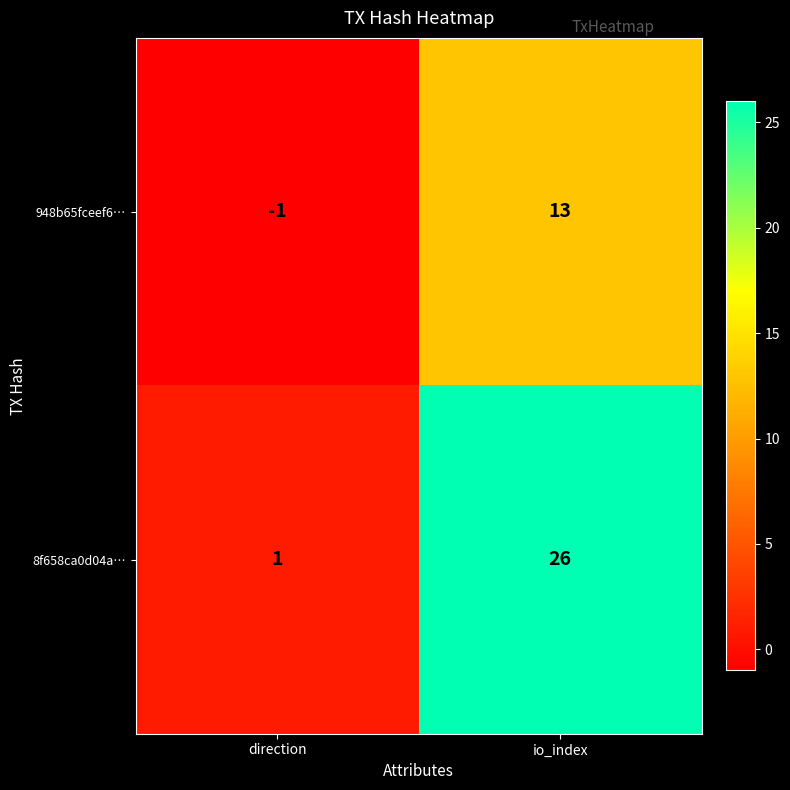

Rank the series by their maximum value, from lowest to highest.

948b65fceef6…, 8f658ca0d04a…